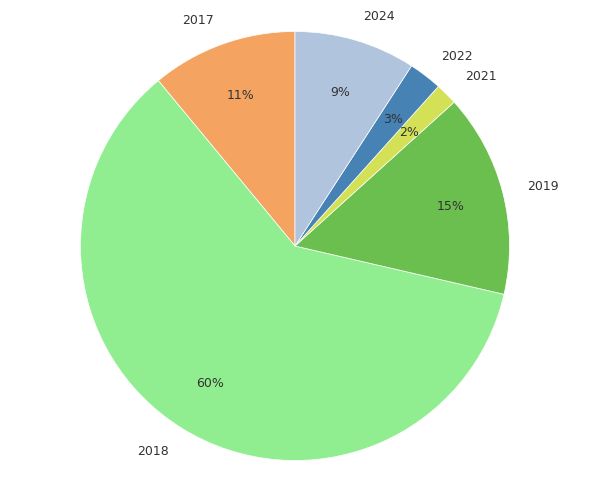

How many slices are in this pie chart?

6